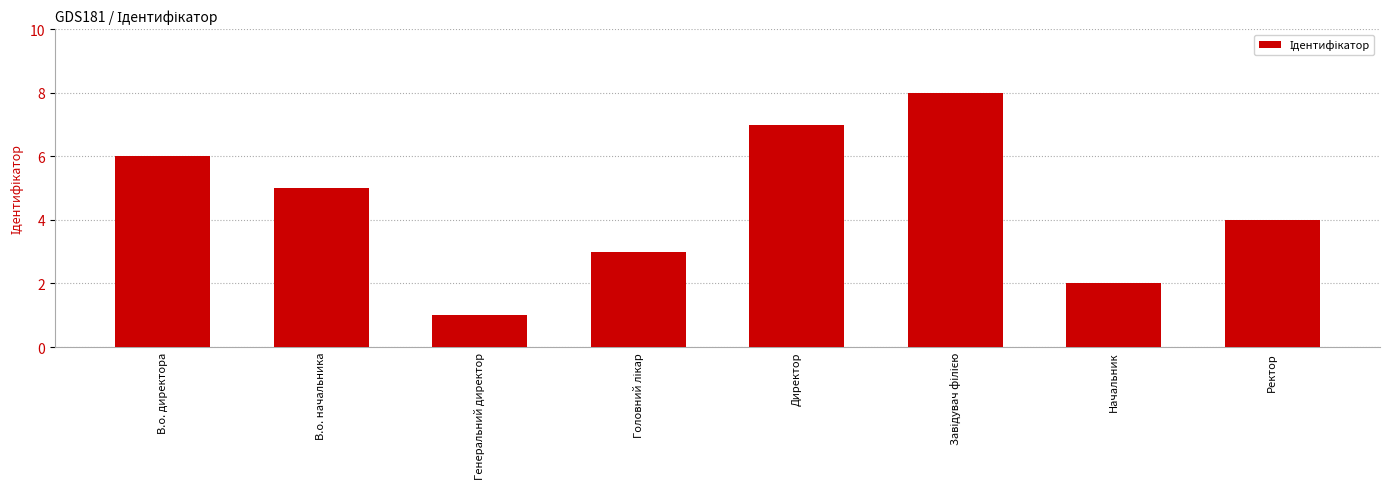

The chart shows a value of 8 at В.о. начальника. True or false?

False